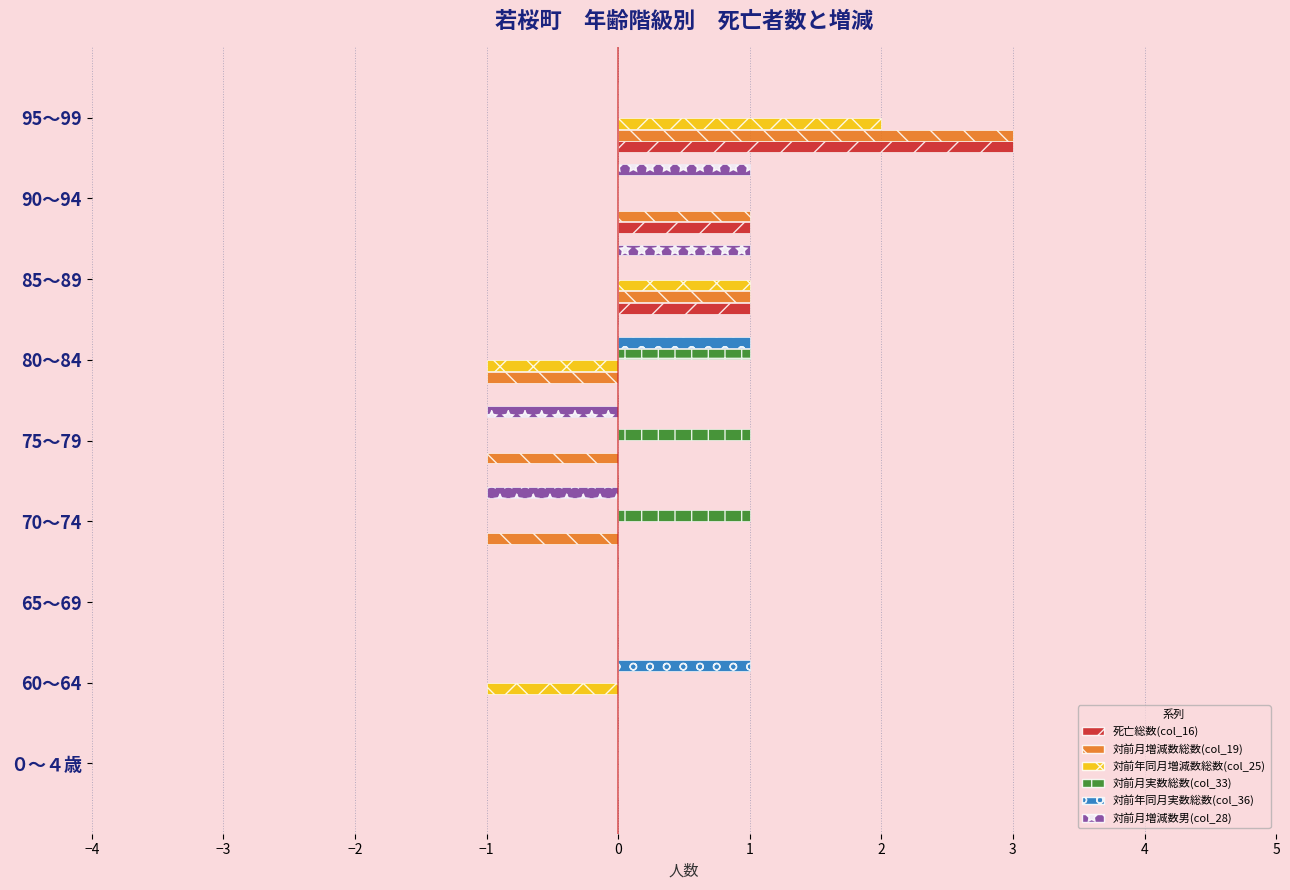

At which category does the chart reach its peak across all series?

95～99